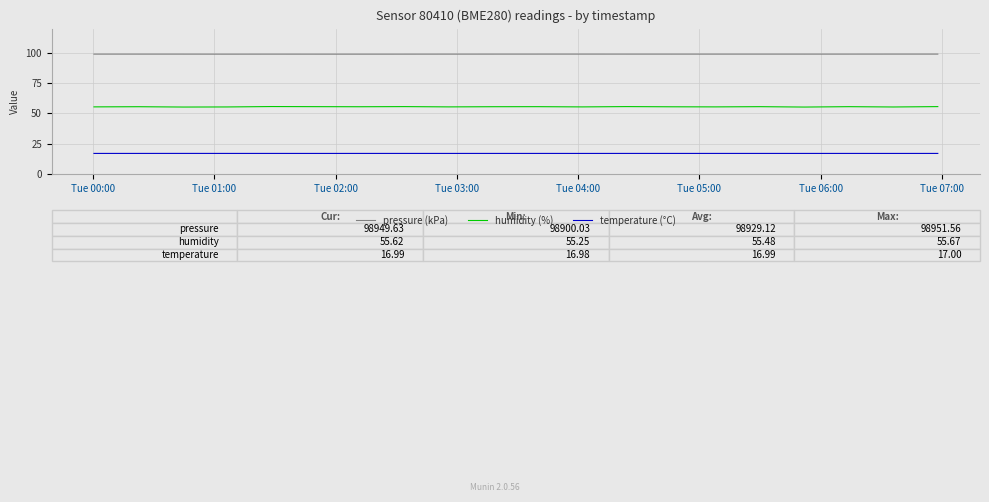

True or false: pressure (kPa) and temperature (°C) intersect in this chart.

False